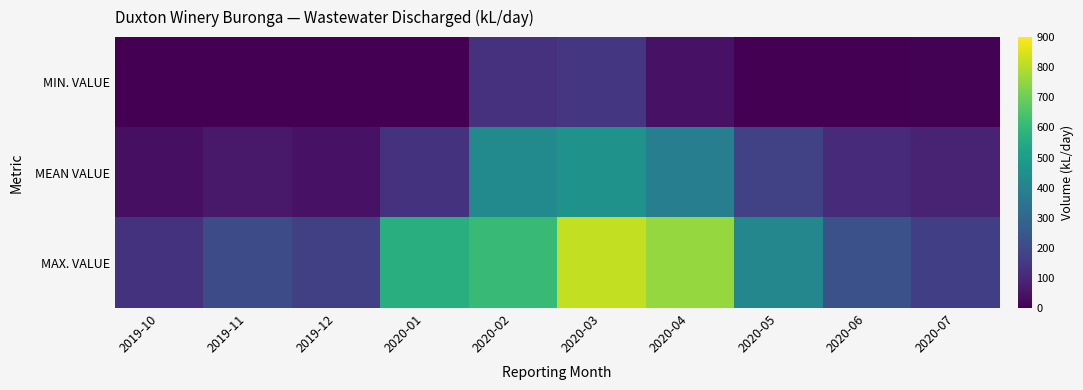

Which series has the largest total across all categories?

MAX. VALUE